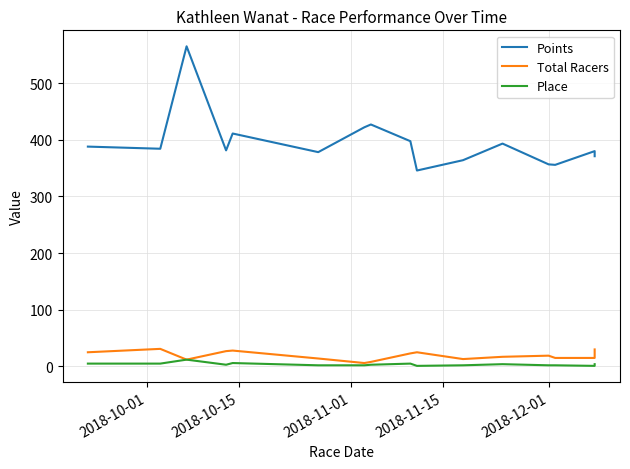

True or false: Points and Place cross at least once.

False